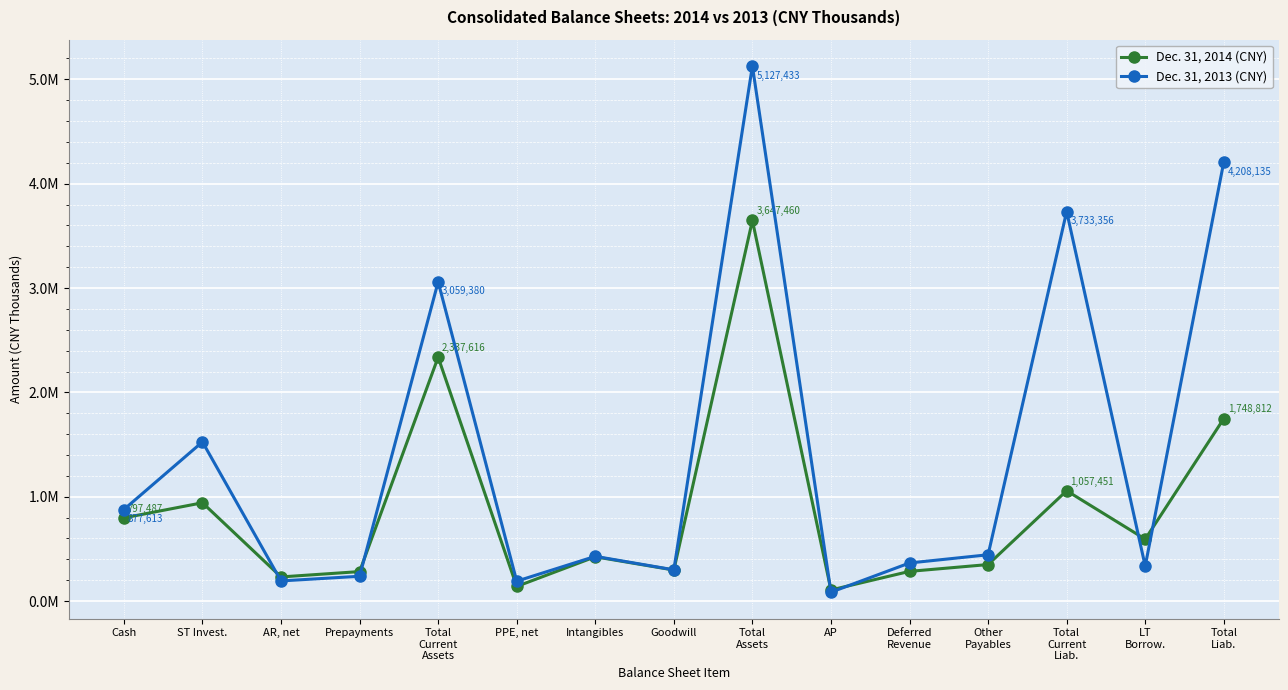

What are all the series names shown in the legend?

Dec. 31, 2014 (CNY), Dec. 31, 2013 (CNY)